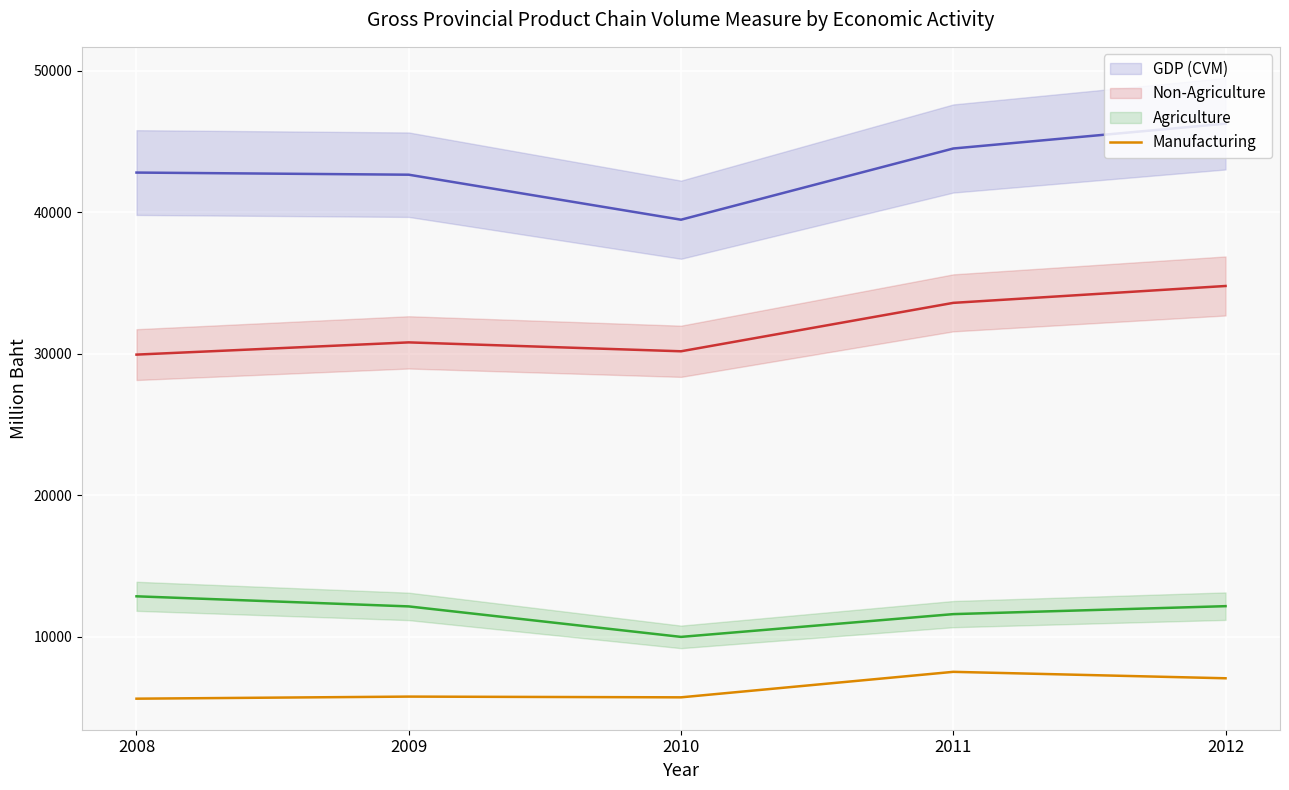

What are all the series names shown in the legend?

GDP (CVM), Non-Agriculture, Agriculture, Manufacturing